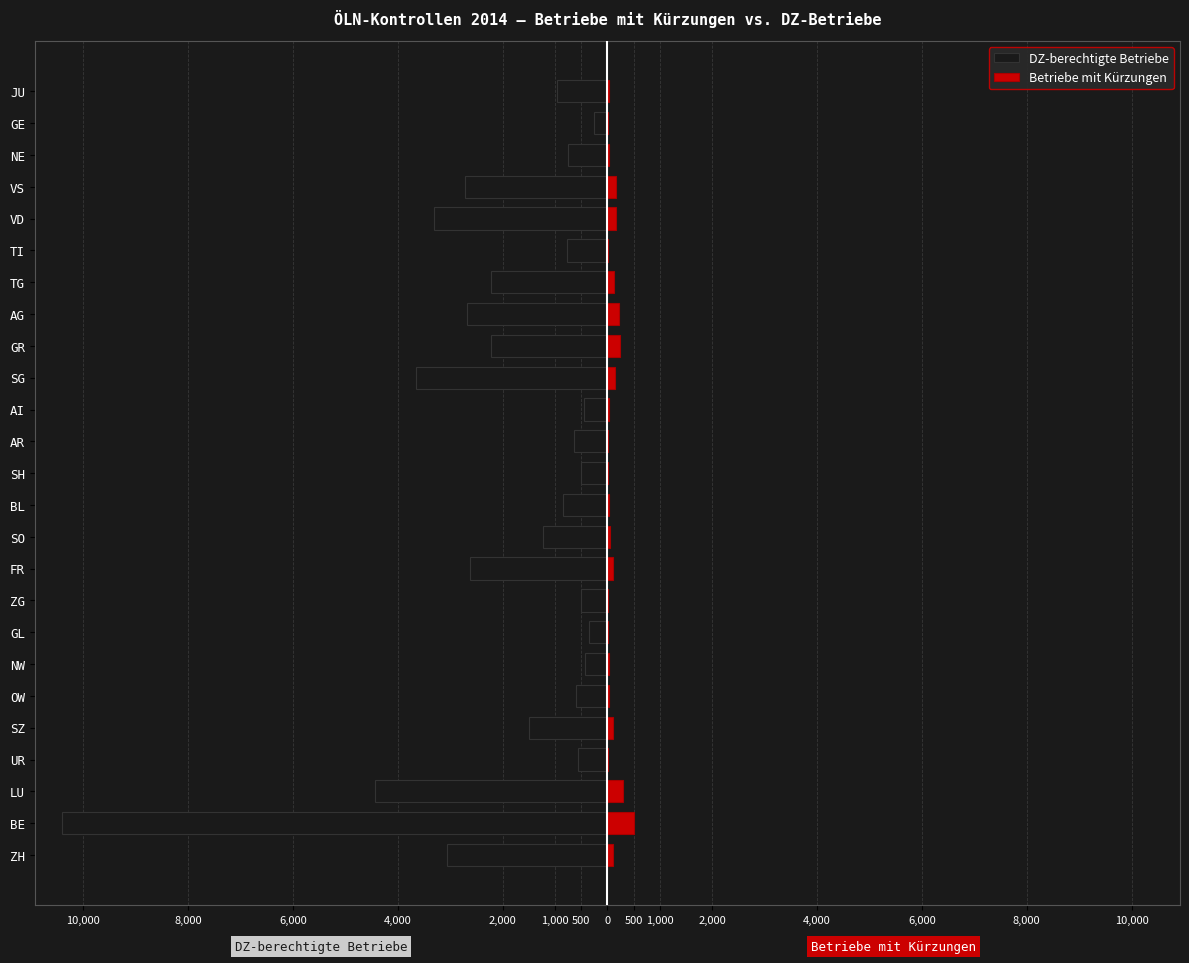

At how many categories does at least one series exceed -7156?

25